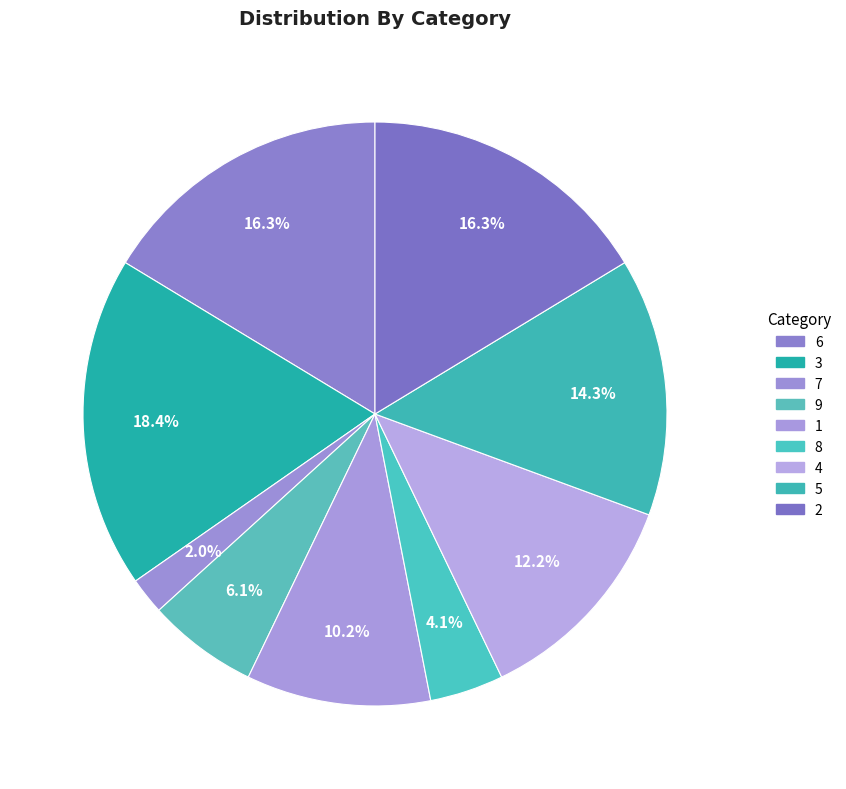

What percentage do 3 and 5 together represent?

32.7%